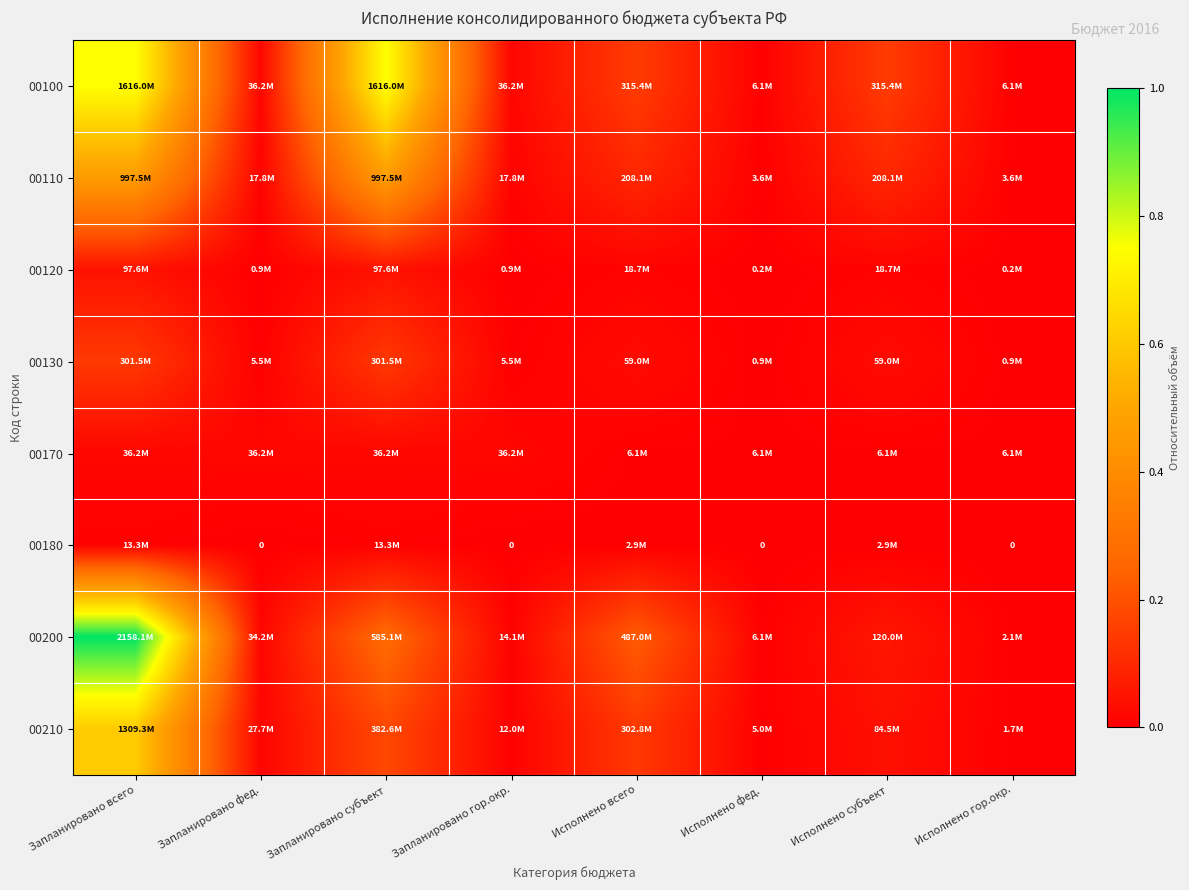

At which category does the chart reach its peak across all series?

Запланировано всего